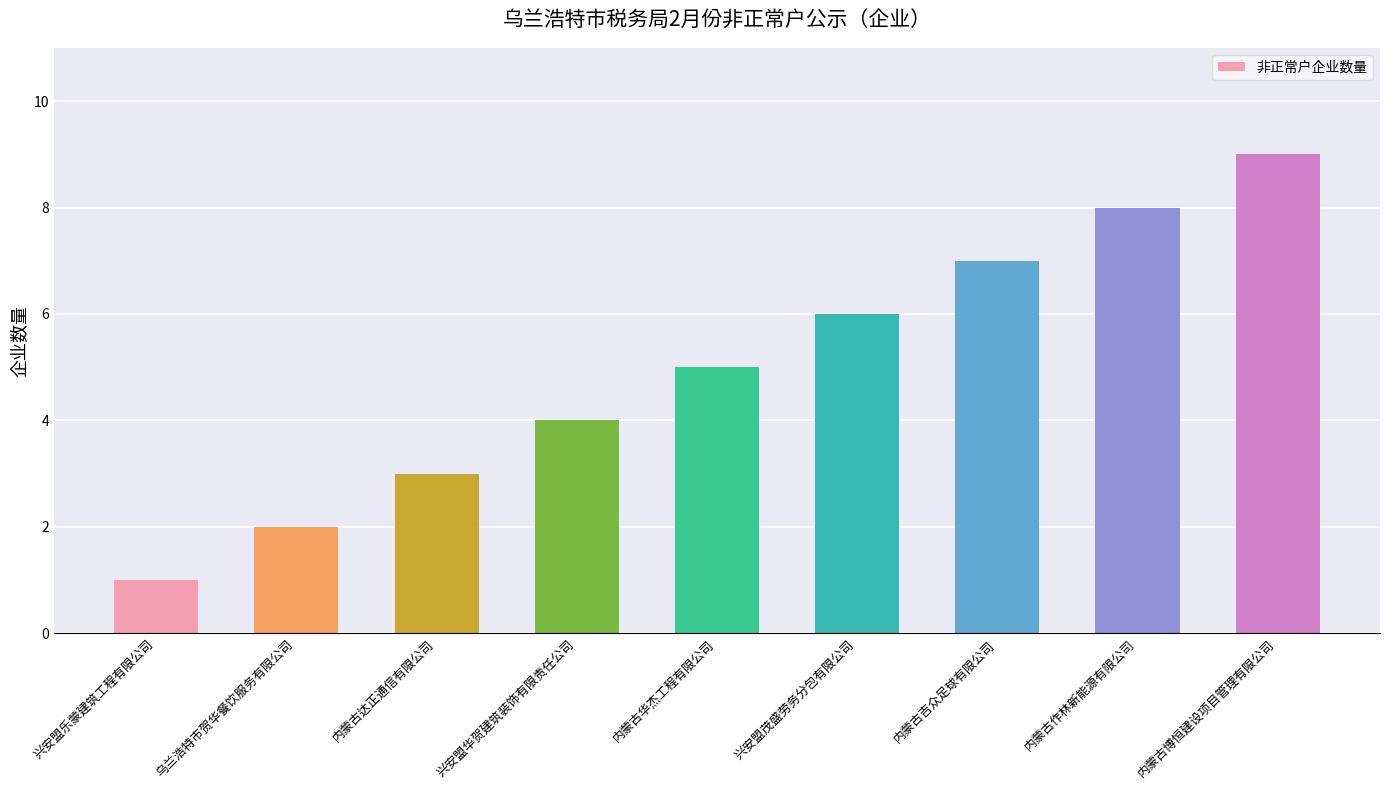

What is the maximum value shown in the chart?

9